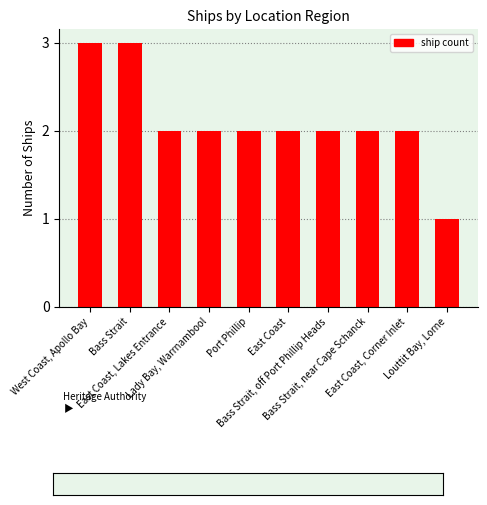

What position from the right is East Coast, Corner Inlet?

2